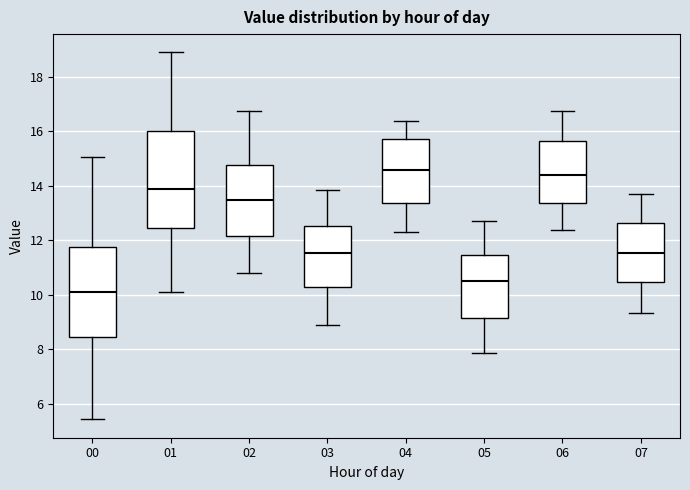

Where is the lower edge of the box at x = 02 on the y-axis? The values are not printed on the chart, so give them approximately, as read against the axis.

12.2